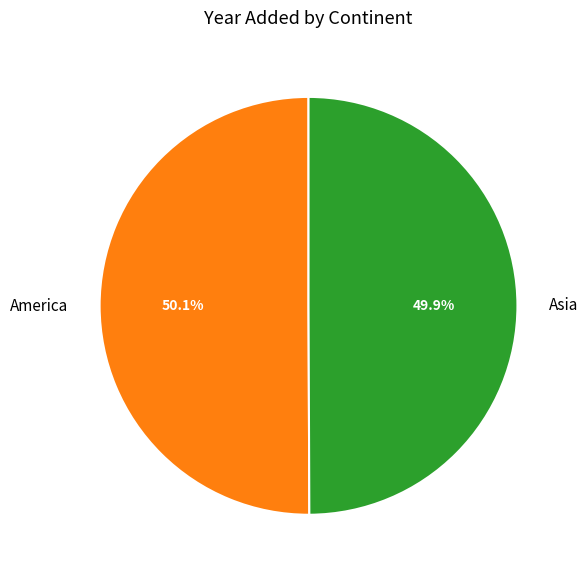

What portion of the pie excludes Asia?

50.1%